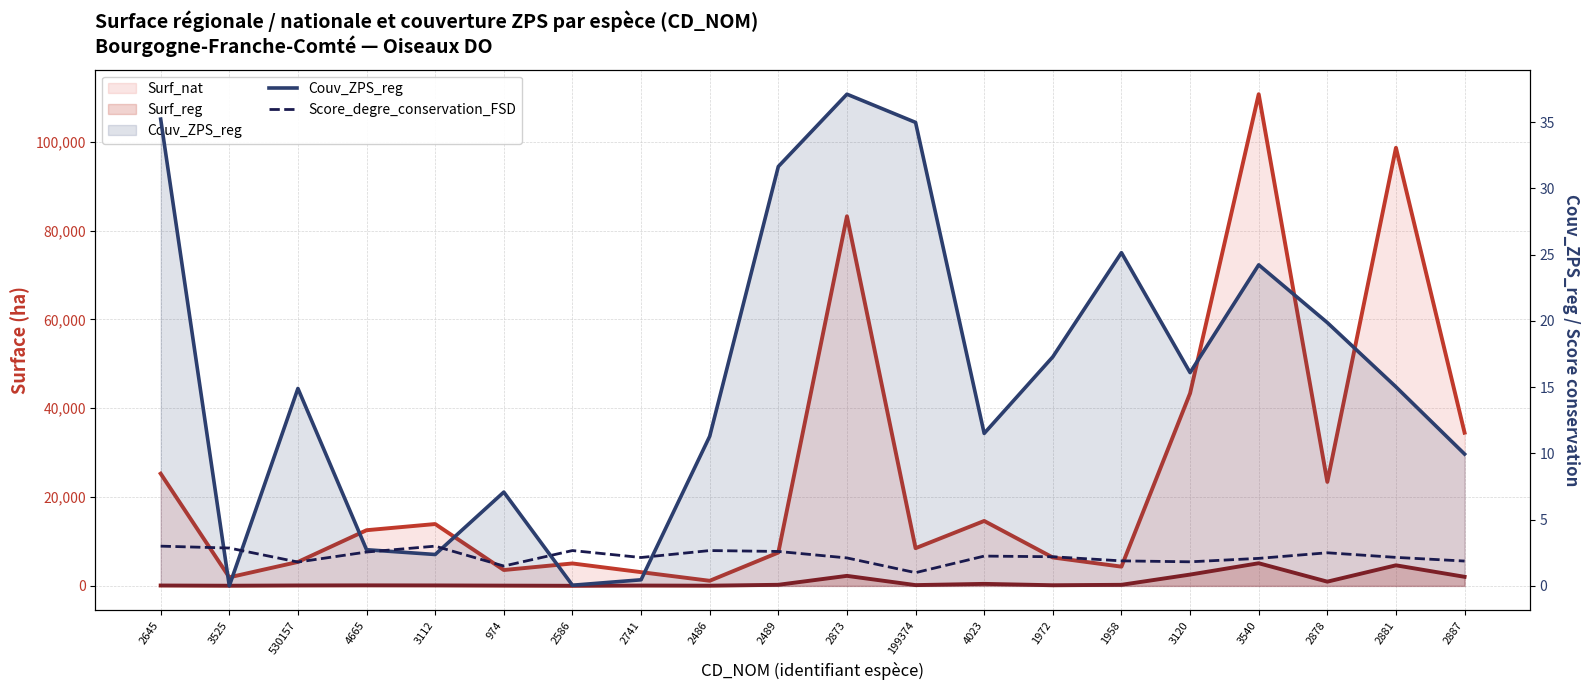

What is the sum of the Couv_ZPS_reg values at 4665 and 2873?

39.8